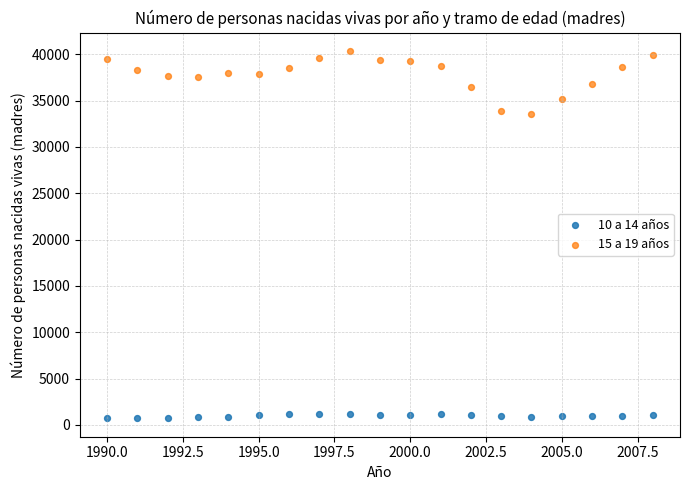

What is the X range (max minus min) for the scatter plot?

18